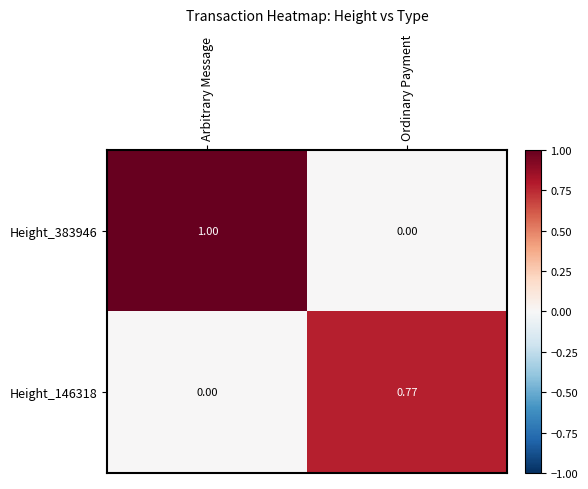

At how many categories does at least one series exceed 0?

2